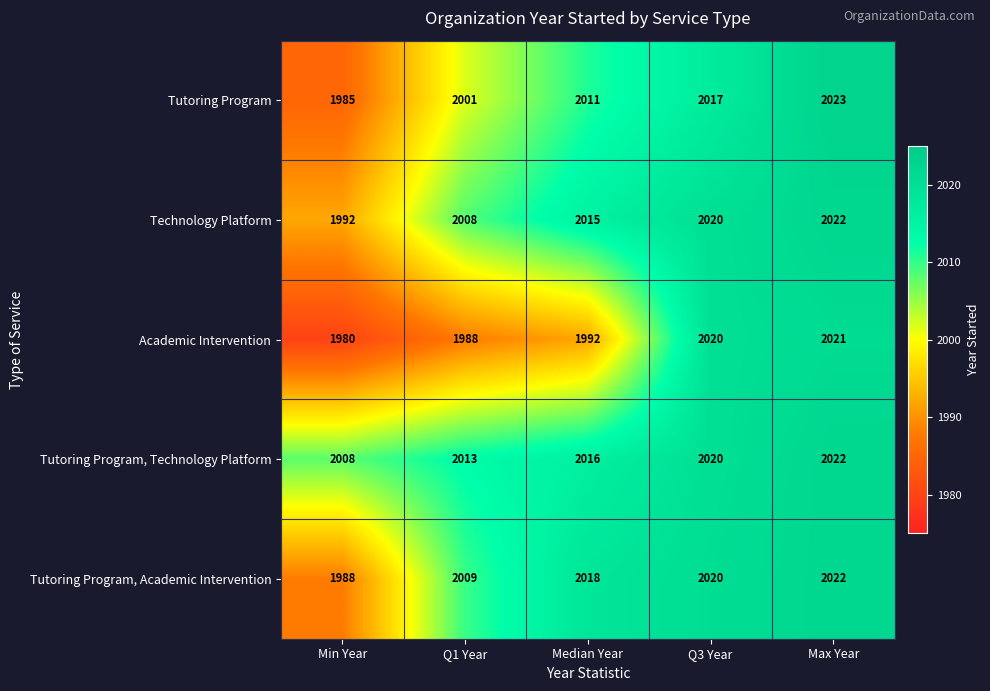

What is the greatest value displayed?

2023